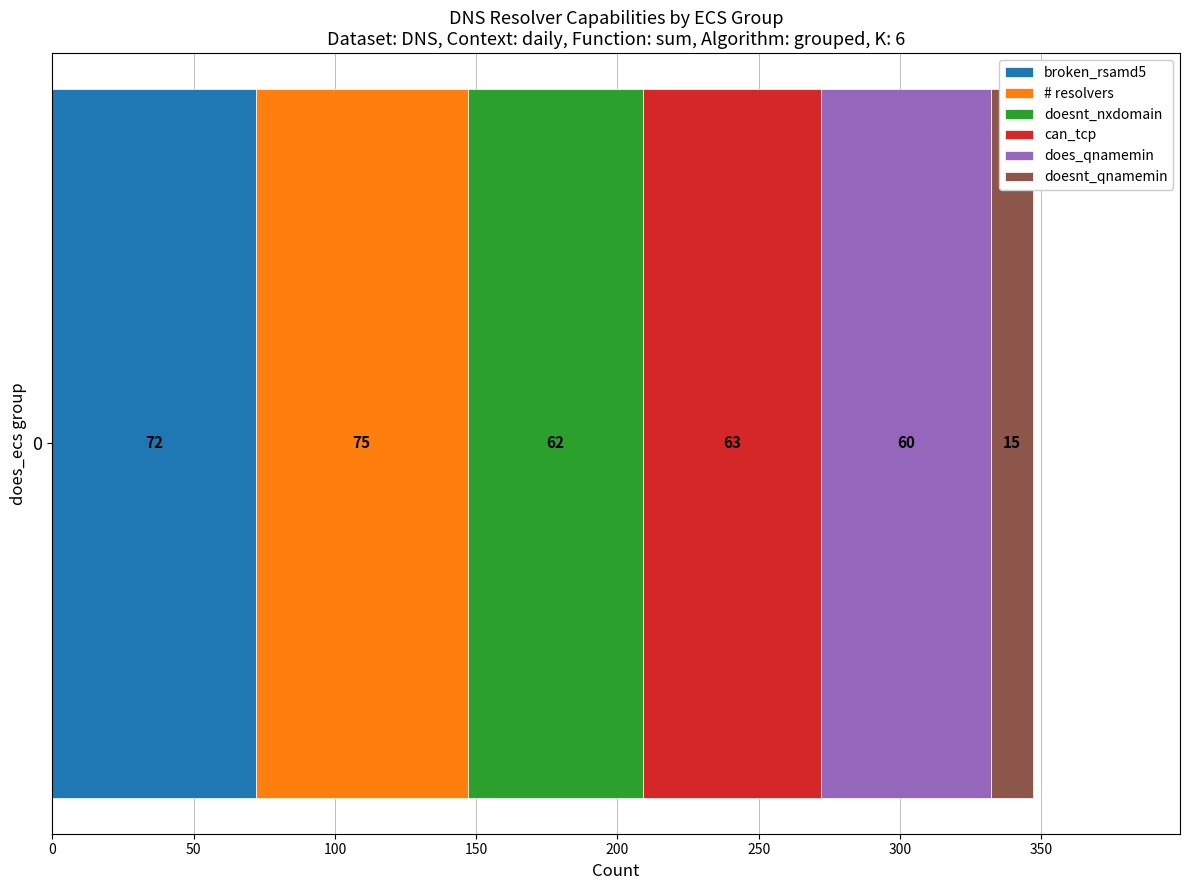

What is the maximum value for broken_rsamd5?

72